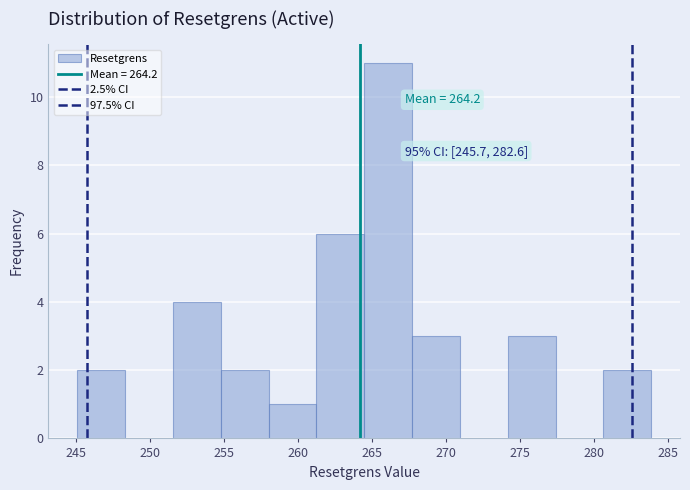

Over which range of the x-axis is the bar tallest?

264.5 to 267.5